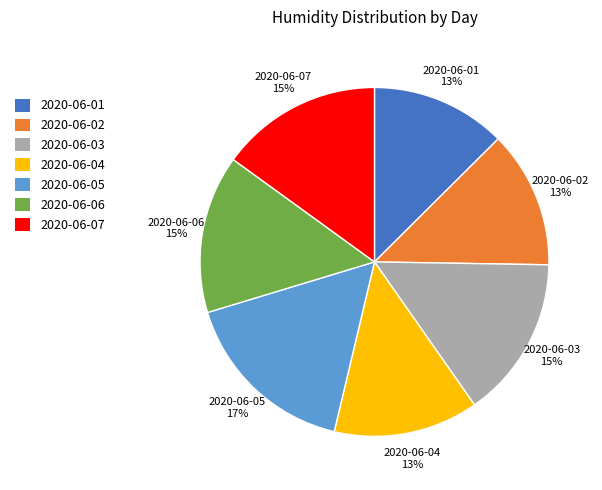

Combined, do 2020-06-06 and 2020-06-05 account for over 50%?

No